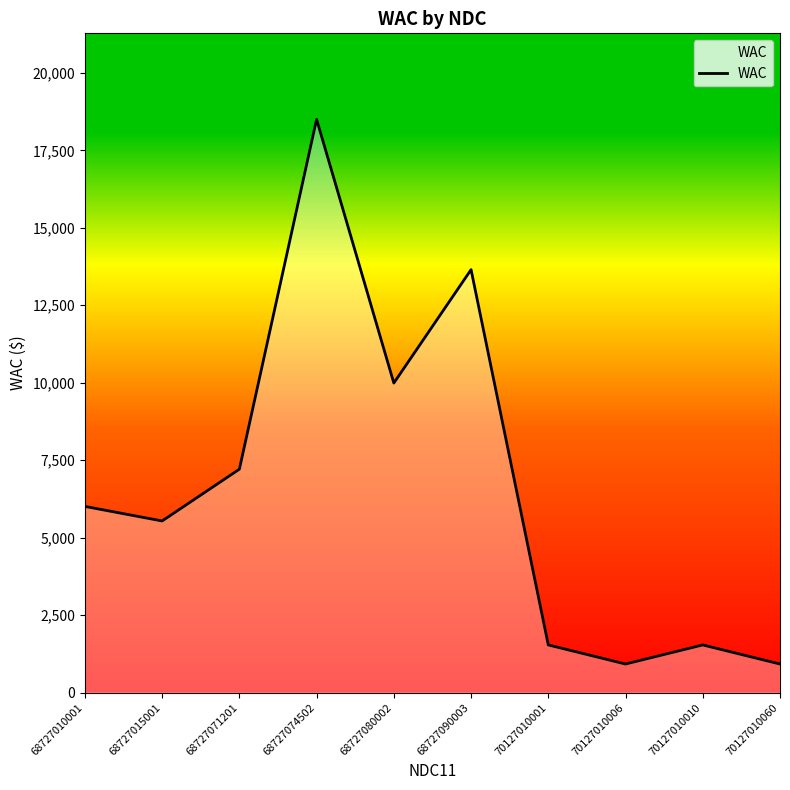

What is the difference between the maximum and minimum values?

17576